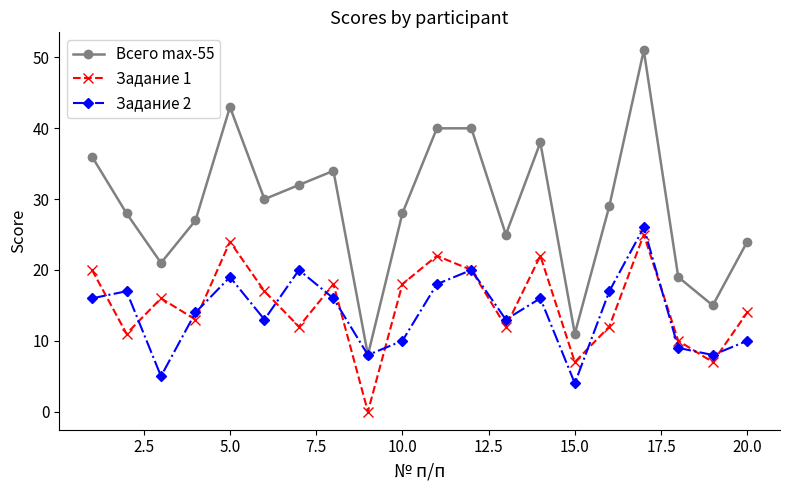

Which series has the largest total across all categories?

Всего max-55